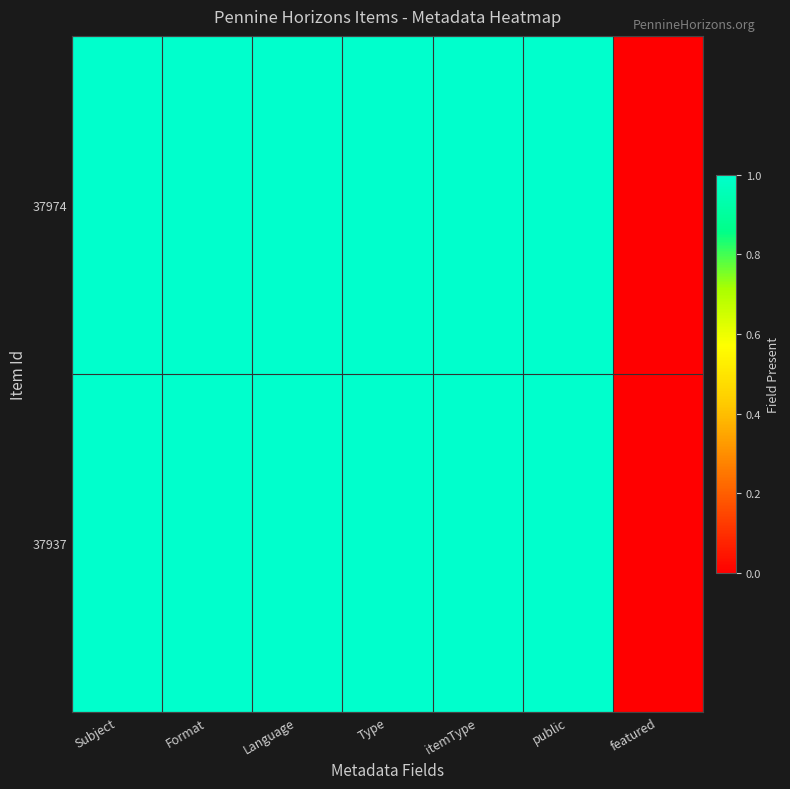

At which category does the chart reach its peak across all series?

Subject